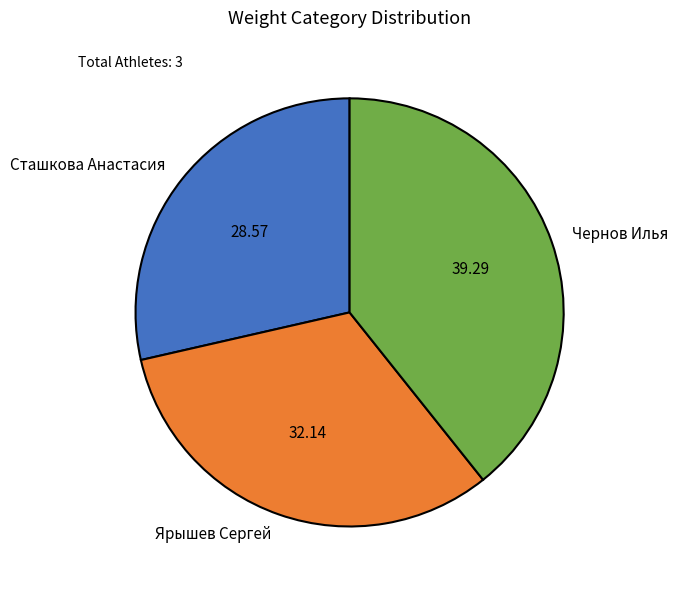

Does any single category account for the majority?

No